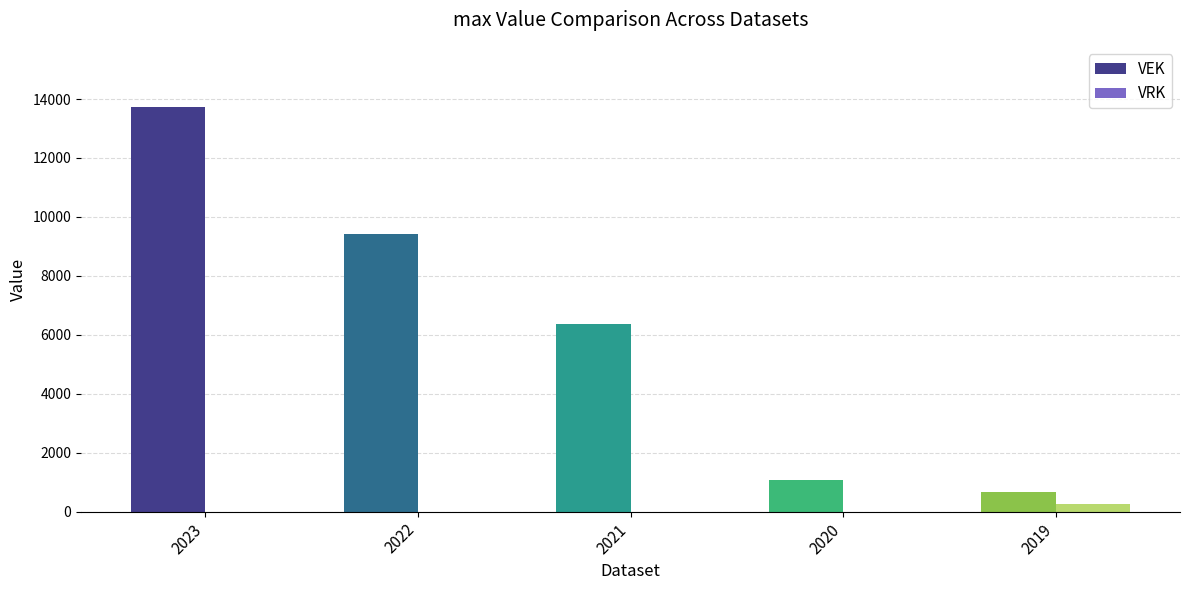

What is the sum of all VRK values?

250